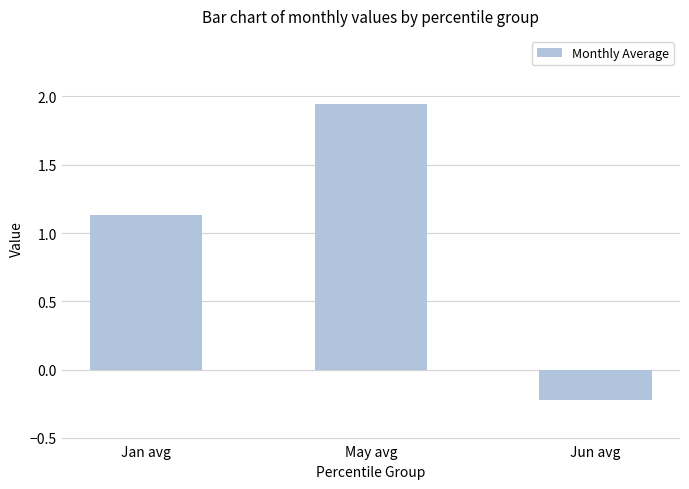

At which category does the chart reach its peak across all series?

May avg